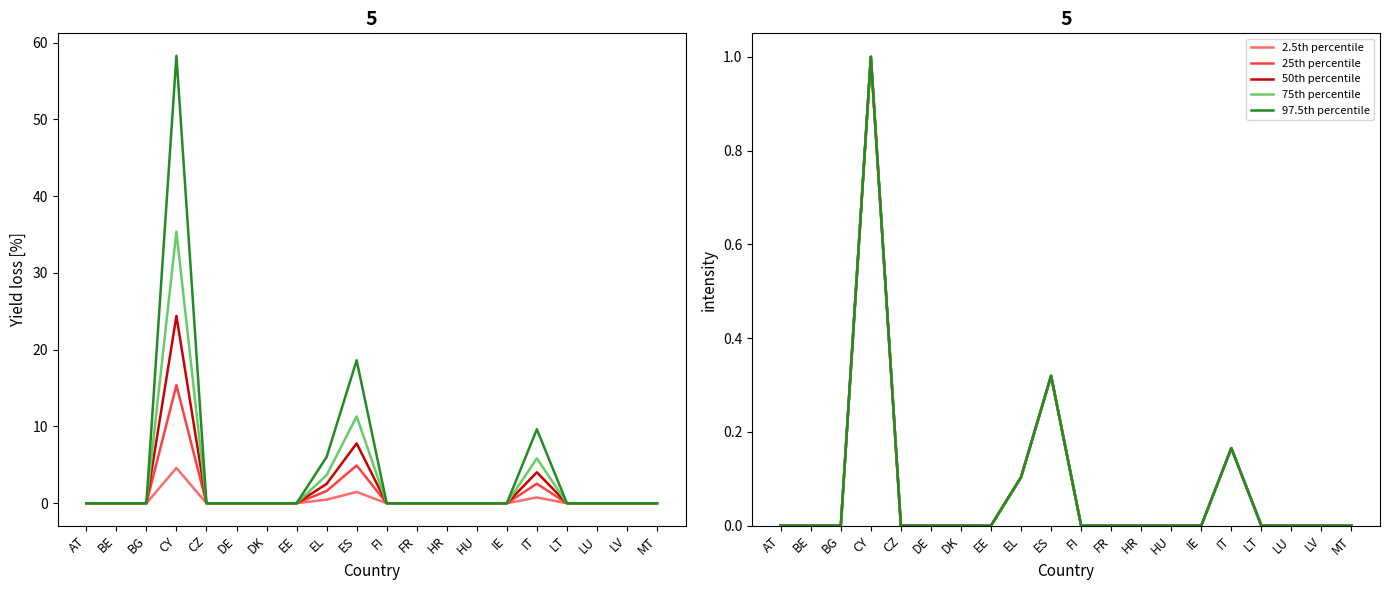

Between CY and EL, which is larger?

CY